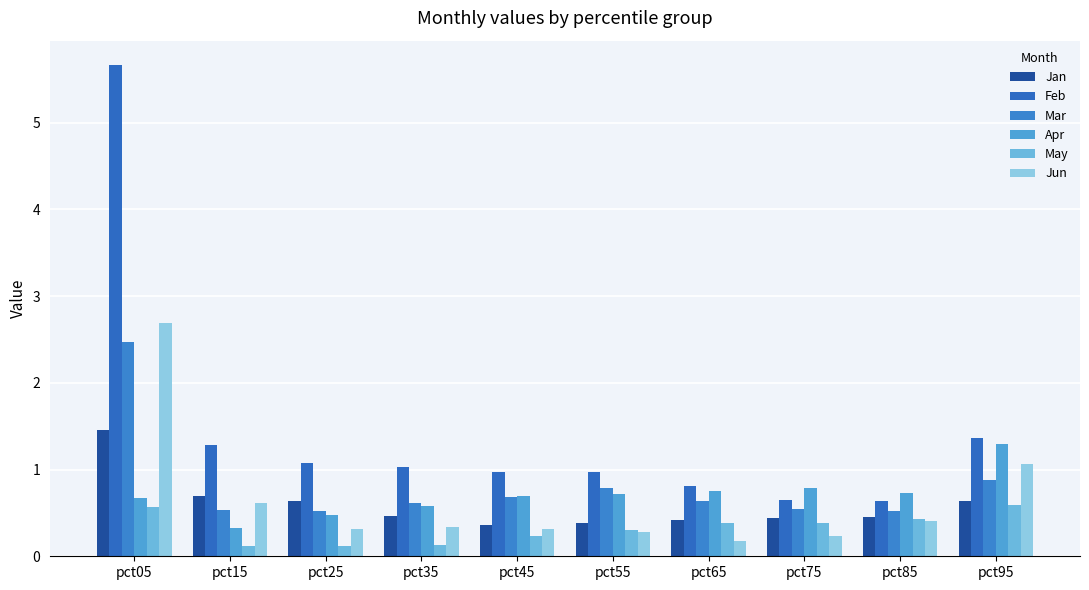

Between pct15 and pct95, which series saw the biggest shift?

Apr